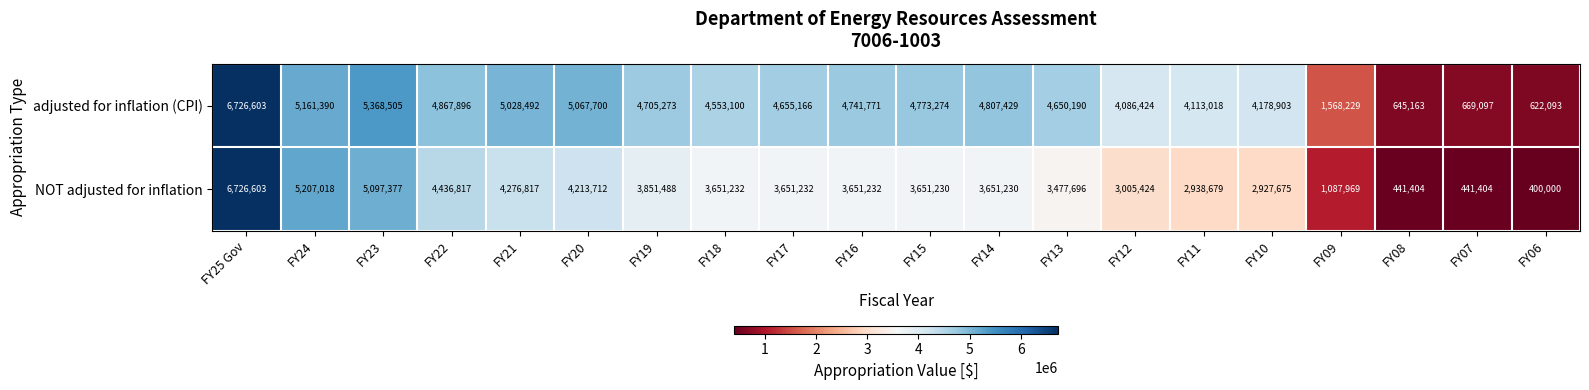

What is the minimum value shown in the chart?

400000